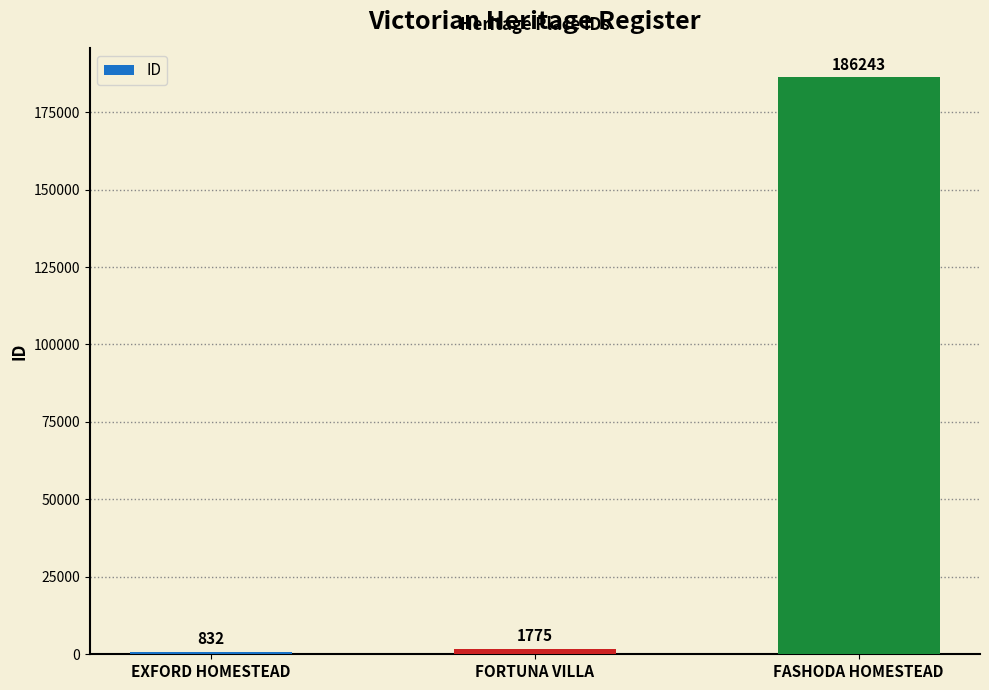

How many bars are there in total?

3